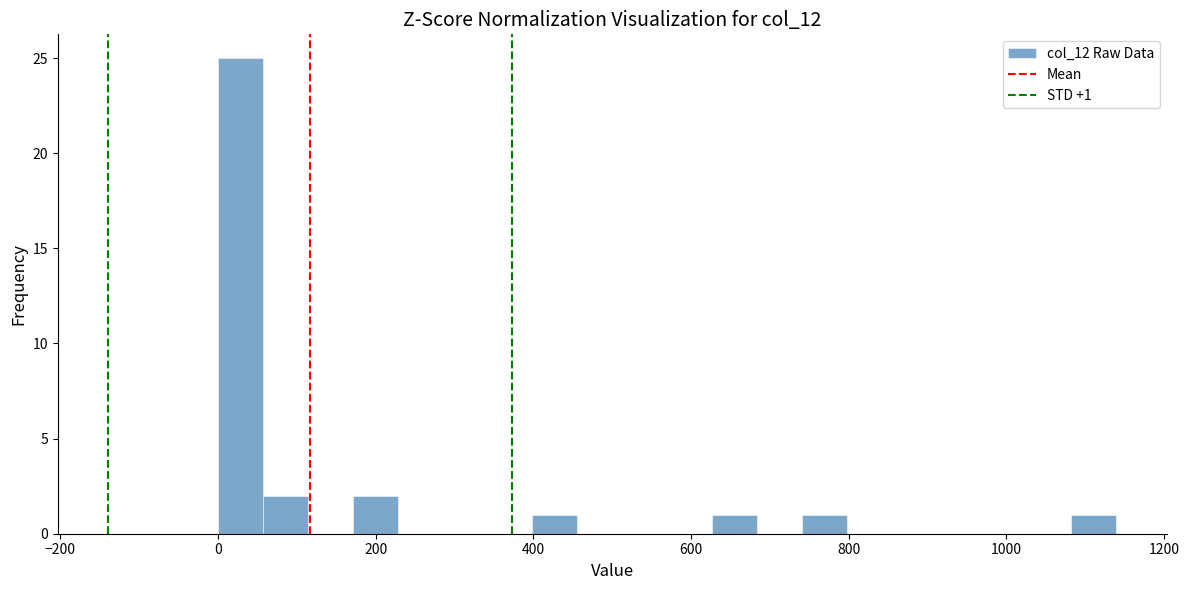

Around what value on the x-axis is the tallest bar? Give the approximate position of its centre, as read against the axis.

20